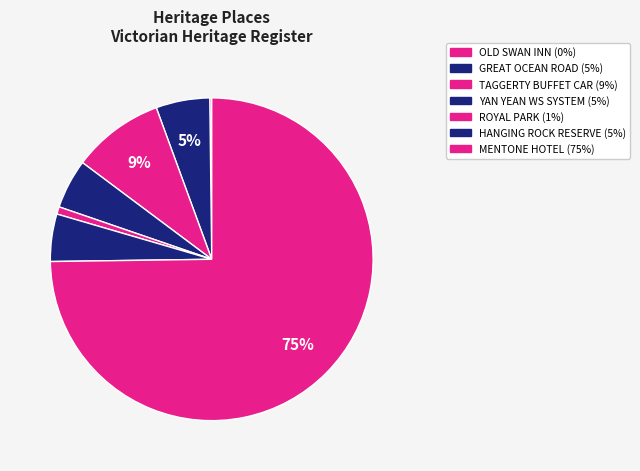

What is the largest slice in the pie chart?

MENTONE HOTEL